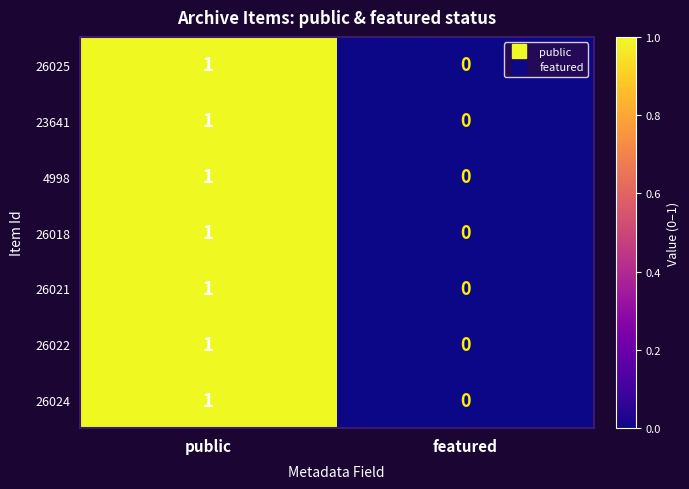

Is it true that 26025 equals 1 at featured?

False